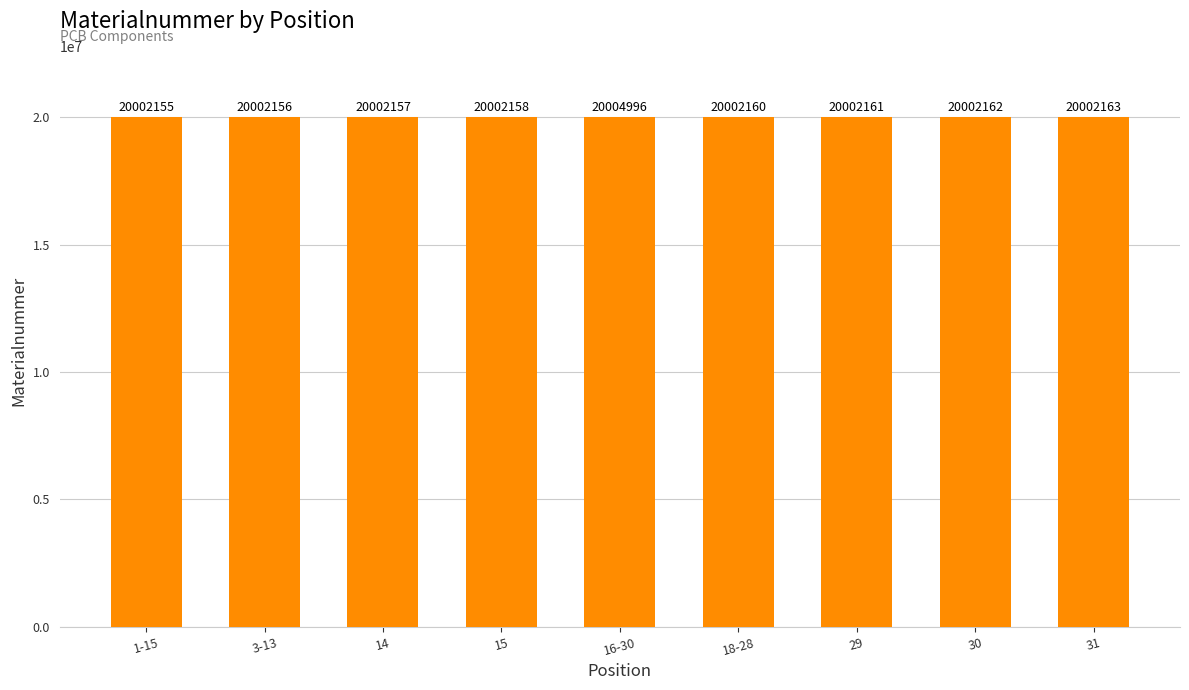

Are the bars grouped side by side (vs. stacked)?

No